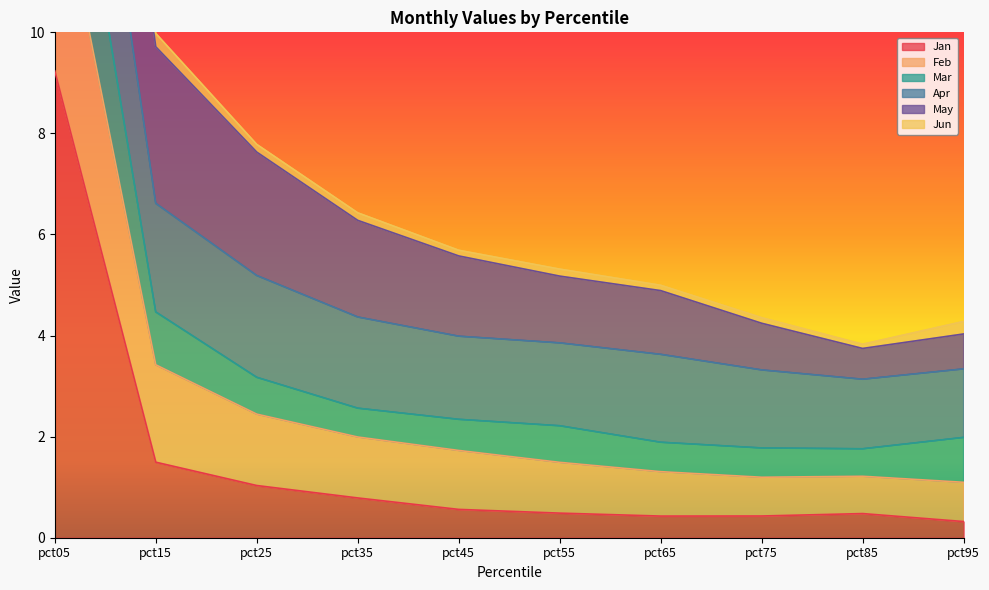

What is the average value of the Jan series?

1.5